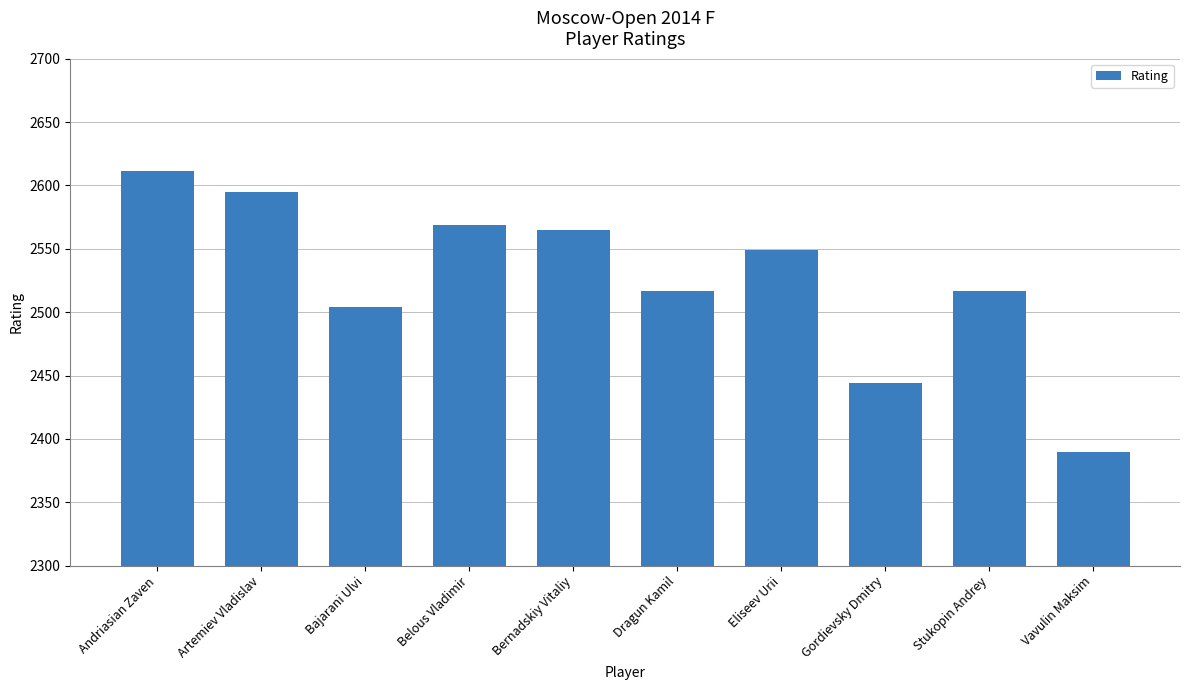

Reading left to right, extract all data points from this chart.

2611	2595	2504	2569	2565	2517	2549	2444	2517	2390